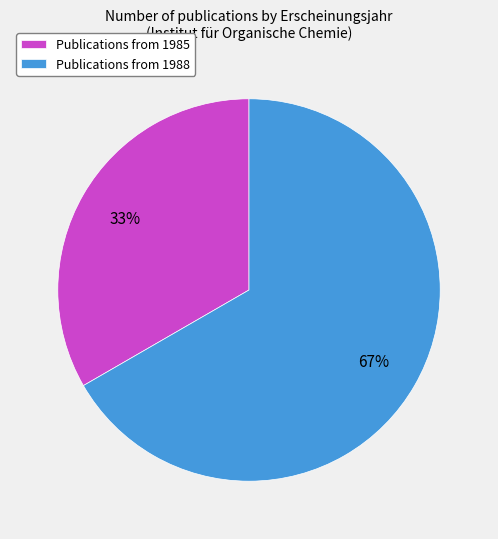

Is there a majority slice in this chart?

Yes